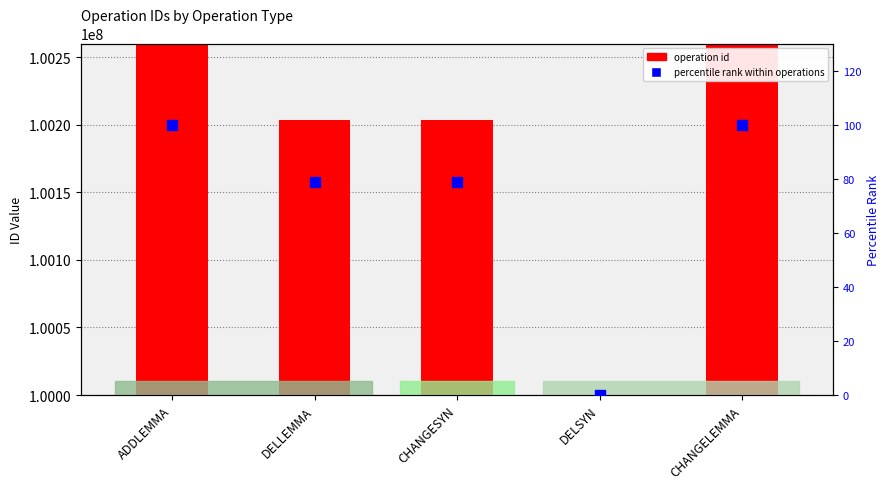

Is the value of operation id at CHANGELEMMA greater than the value of percentile rank within operations at DELLEMMA?

Yes